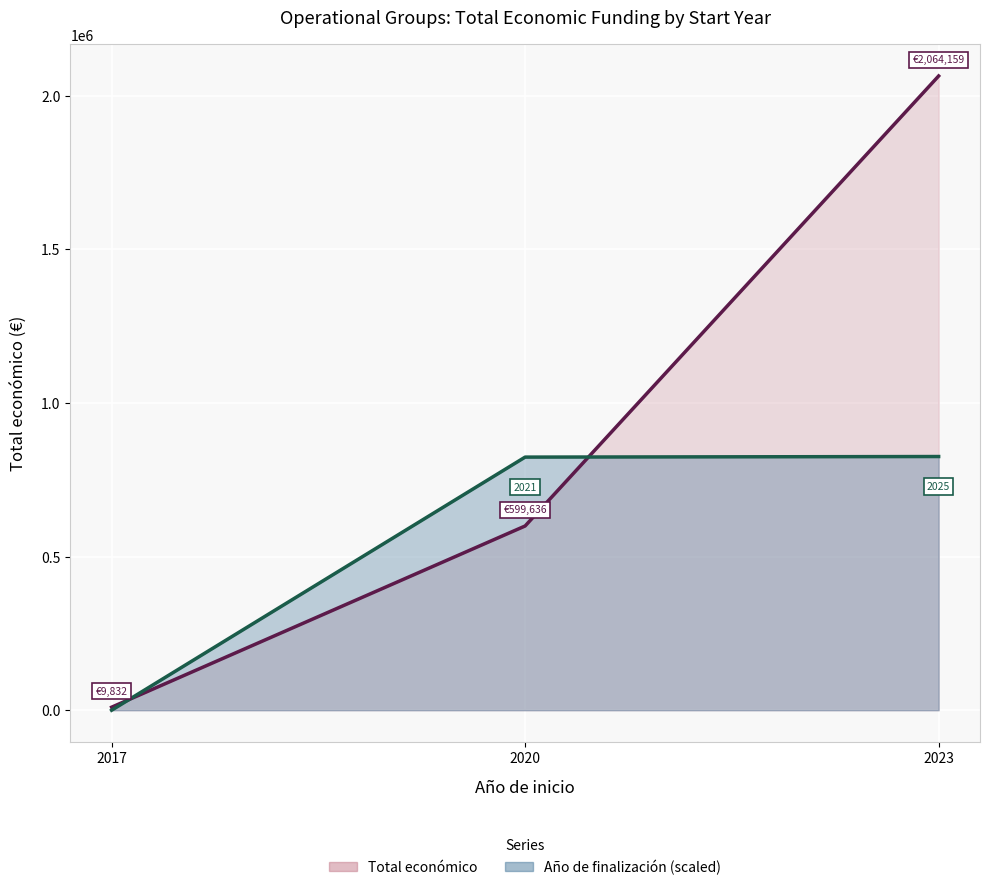

What is the value of the Año de finalización (scaled) point at the 3rd from the left?

825663.6